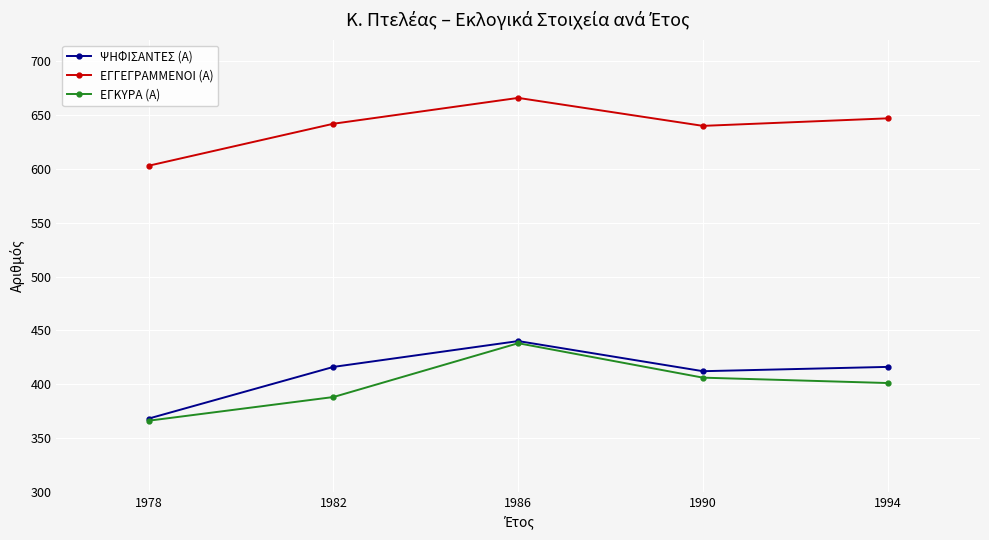

True or false: ΕΓΓΕΓΡΑΜΜΕΝΟΙ (Α) and ΕΓΚΥΡΑ (Α) cross at least once.

False